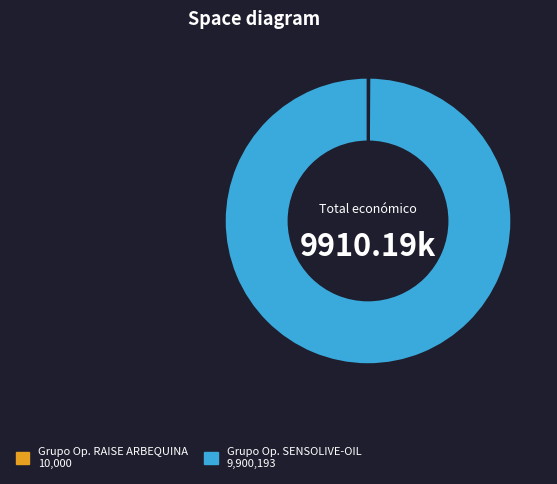

Is there any slice that represents more than half of the pie?

Yes